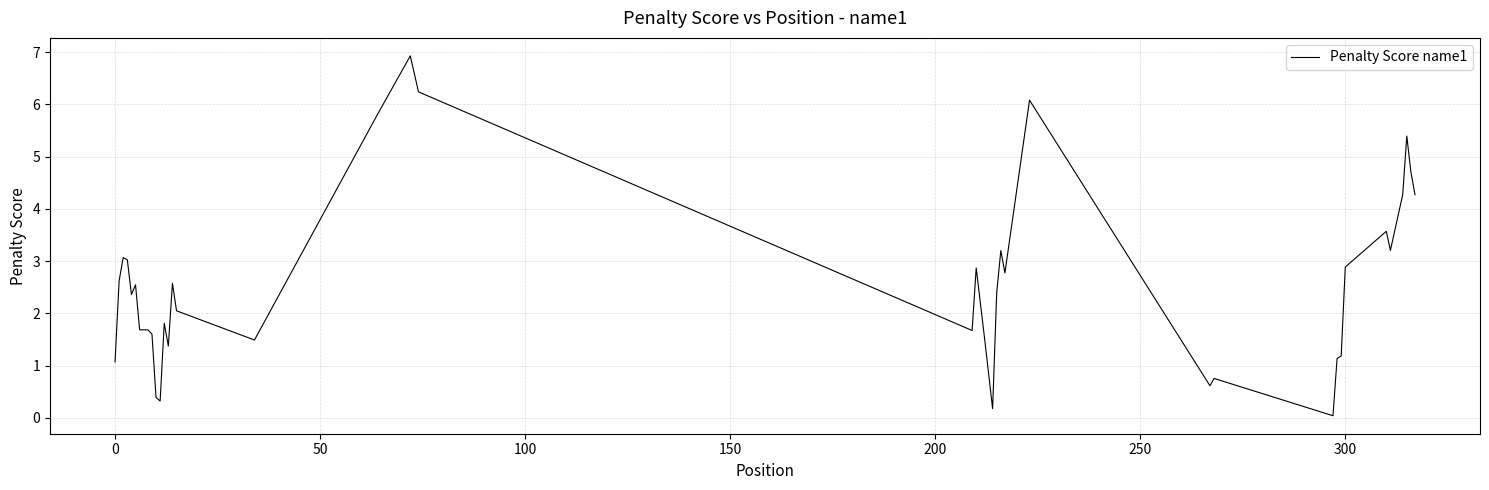

What is the maximum value shown in the chart?

6.9